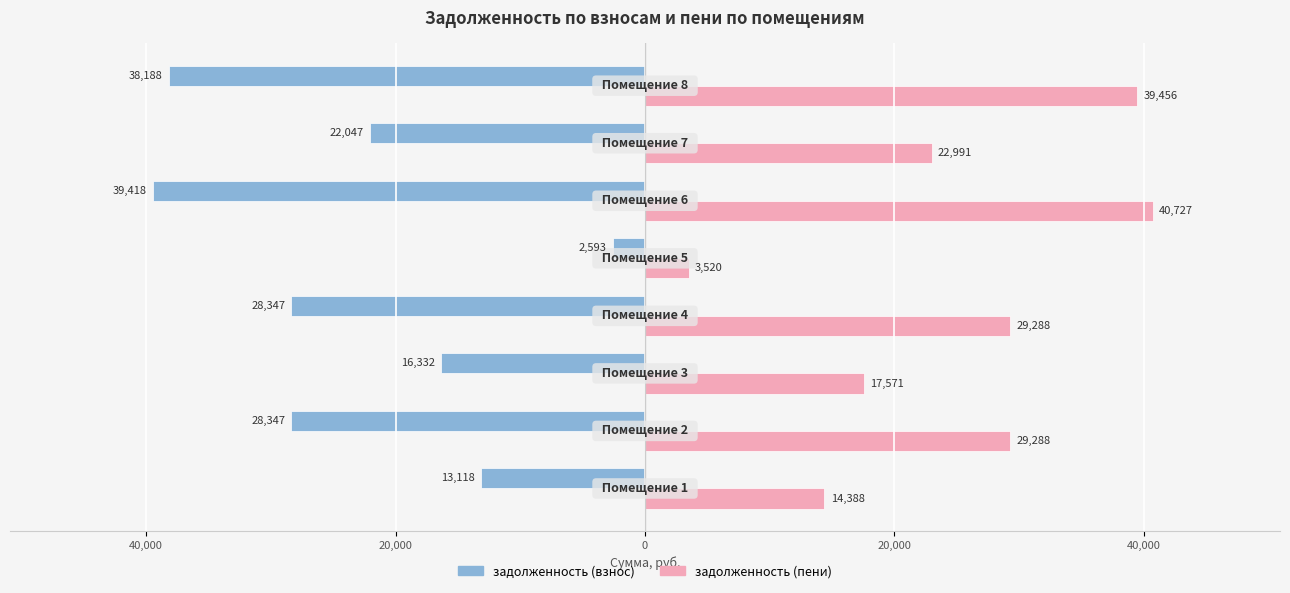

What are all the series names shown in the legend?

задолженность (взнос), задолженность (пени)